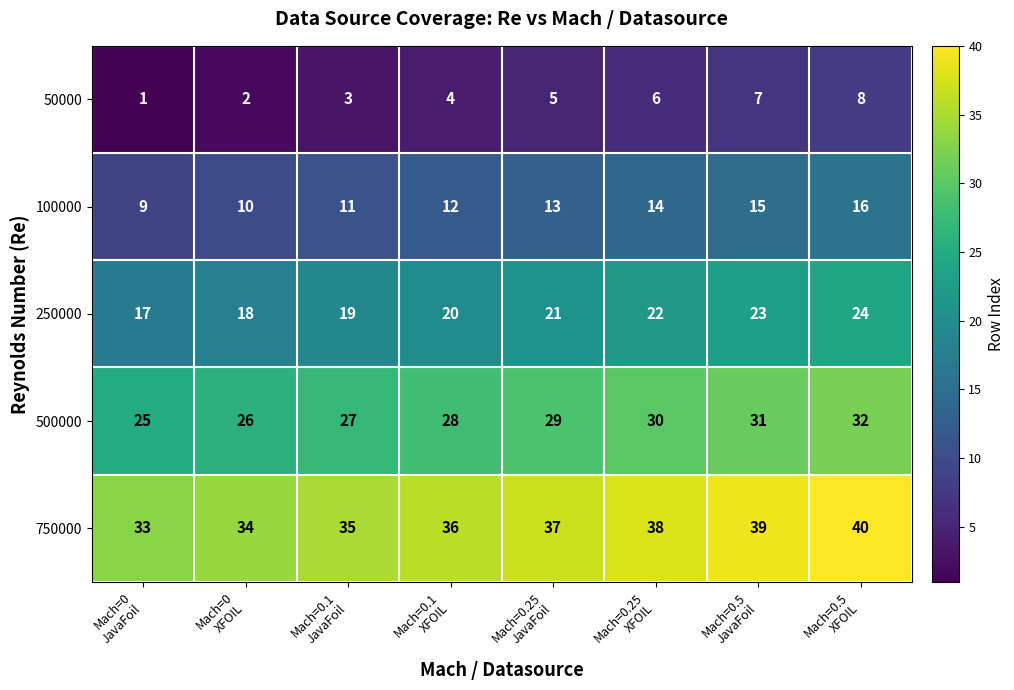

Count the 50000 values in the range 3 to 7.

5